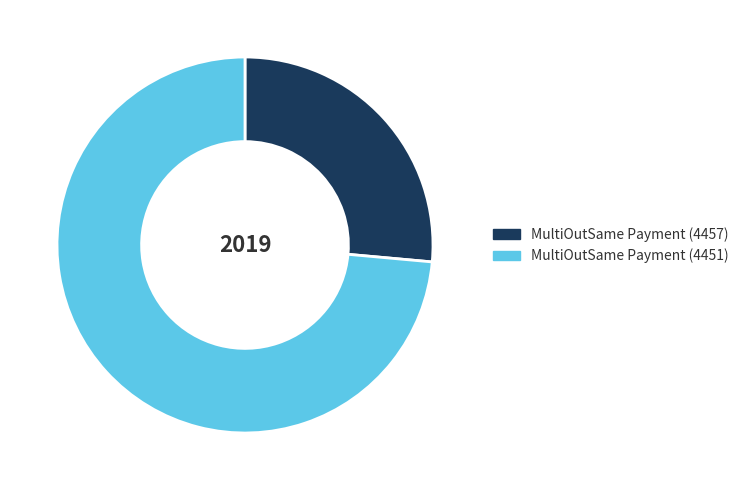

Count the number of slices in the pie.

2